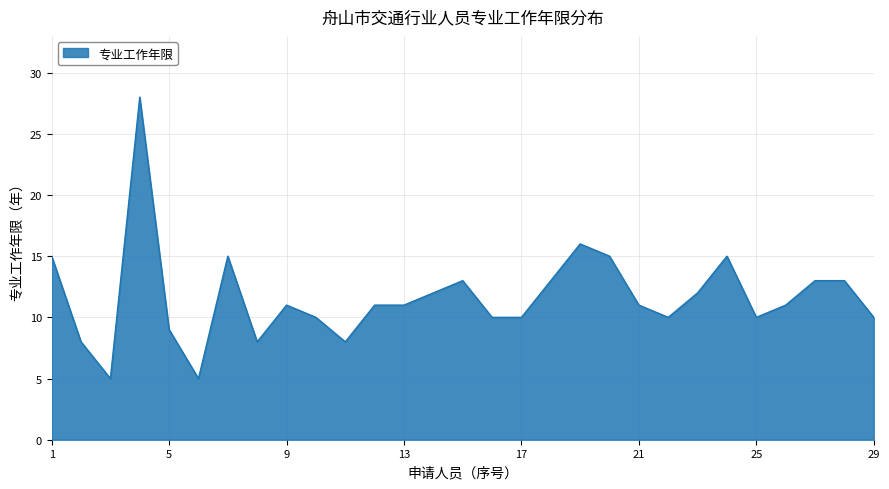

Does the chart display data point markers on the line(s)?

No